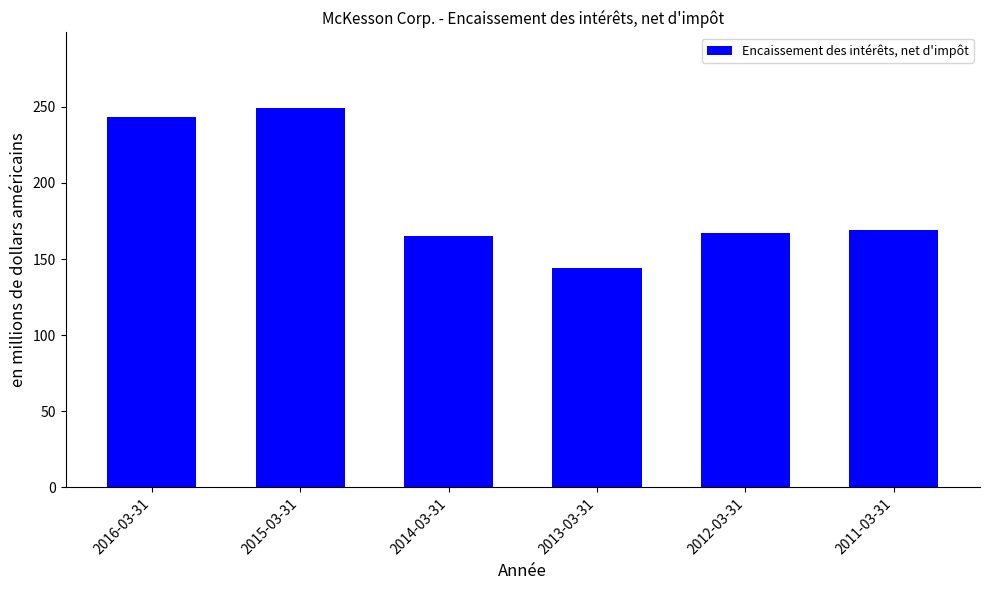

What is the label of the 3rd bar from the left?

2014-03-31